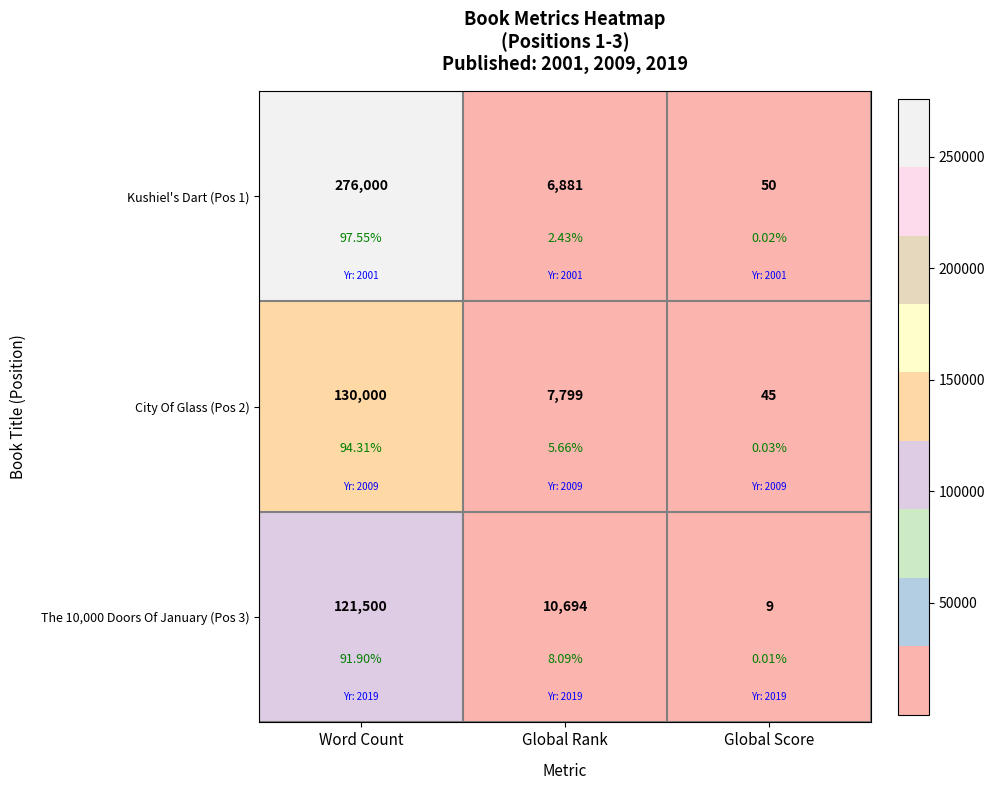

Rank the series by their maximum value, from highest to lowest.

Kushiel's Dart (Pos 1), City Of Glass (Pos 2), The 10,000 Doors Of January (Pos 3)